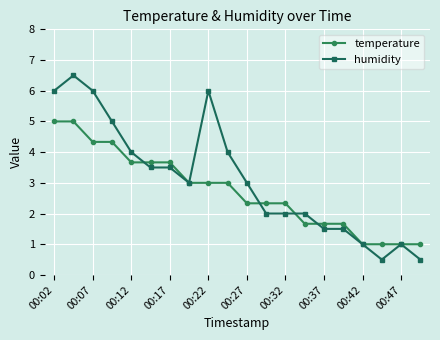

Which series has the largest range (max minus min)?

humidity